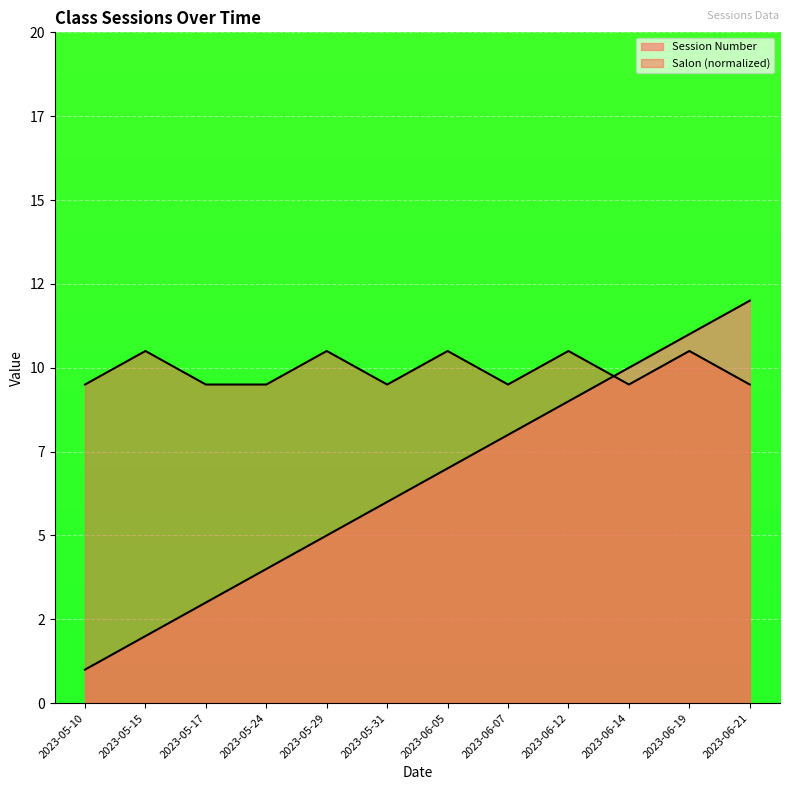

What is the highest value of the Session Number series?

12.0